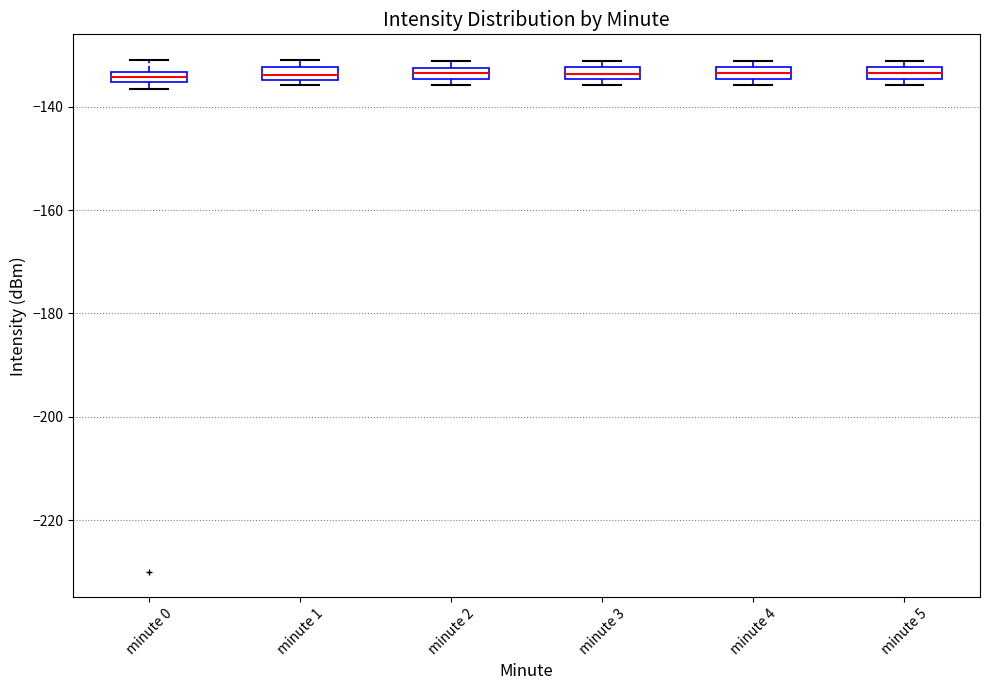

Where is the upper edge of the box for minute 3 on the y-axis? The values are not printed on the chart, so give them approximately, as read against the axis.

-132